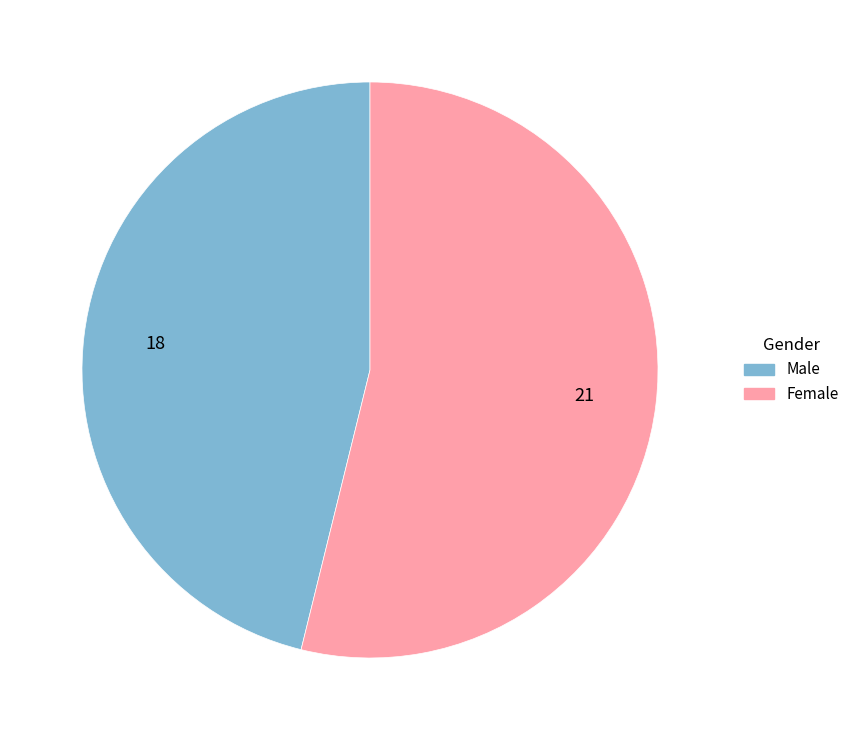

Which slice is the smallest?

Male